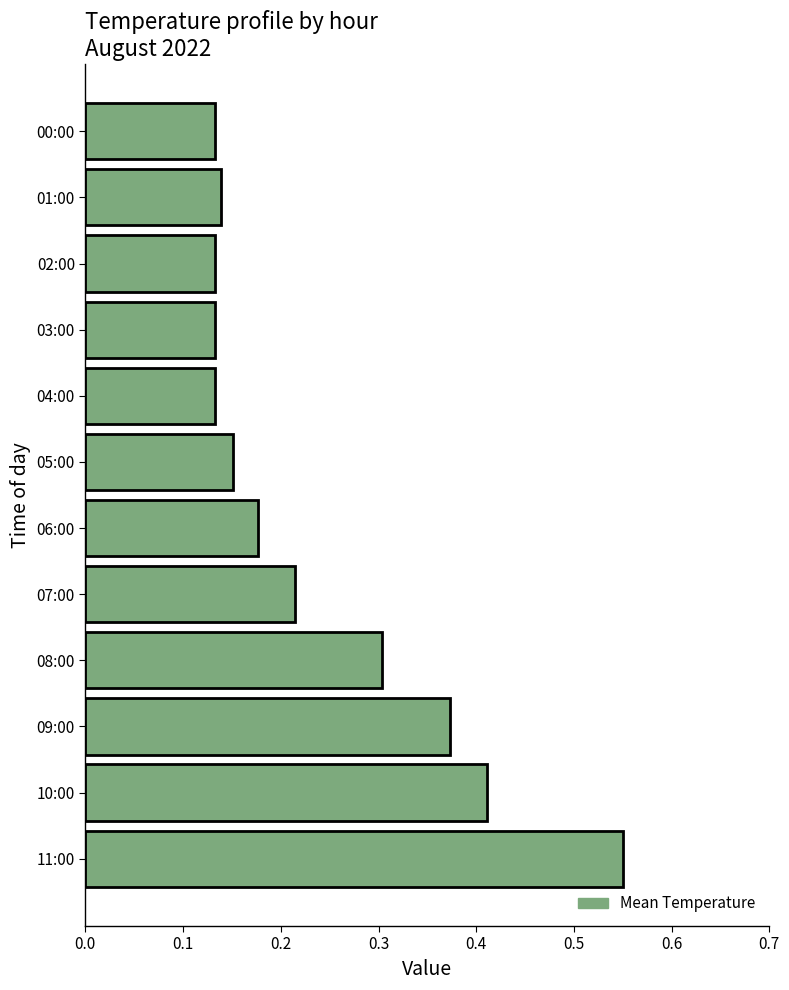

The chart shows a value of 0.1 at 05:00. True or false?

False